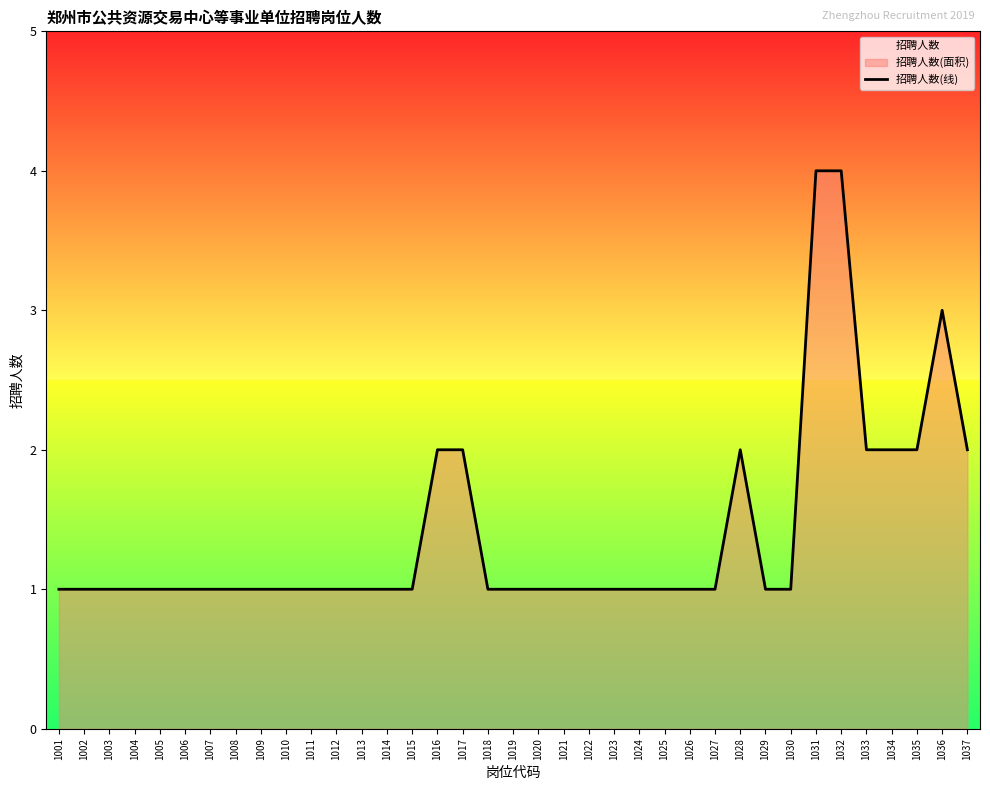

Reading left to right, transcribe all the data shown in this chart.

1	1	1	1	1	1	1	1	1	1	1	1	1	1	1	2	2	1	1	1	1	1	1	1	1	1	1	2	1	1	4	4	2	2	2	3	2